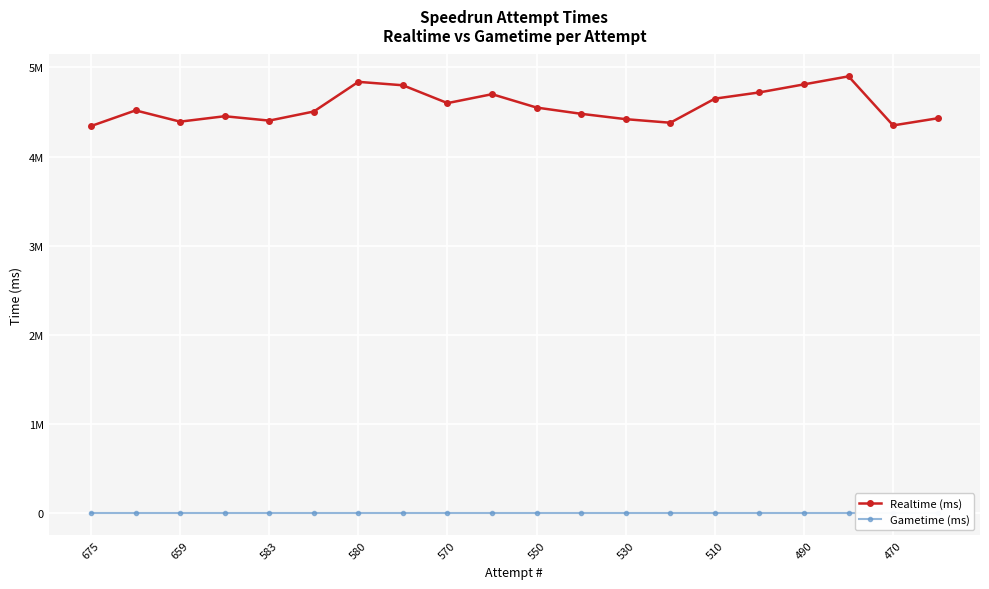

Reading left to right, list all the values displayed in this chart.

Realtime (ms): 4342676	4518310	4392261	4452914	4403868	4505850	4838305	4799810	4600000	4700000	4550000	4480000	4420000	4380000	4650000	4720000	4810000	4900000	4350000	4430000
Gametime (ms): 0	0	0	0	0	0	0	0	0	0	0	0	0	0	0	0	0	0	0	0